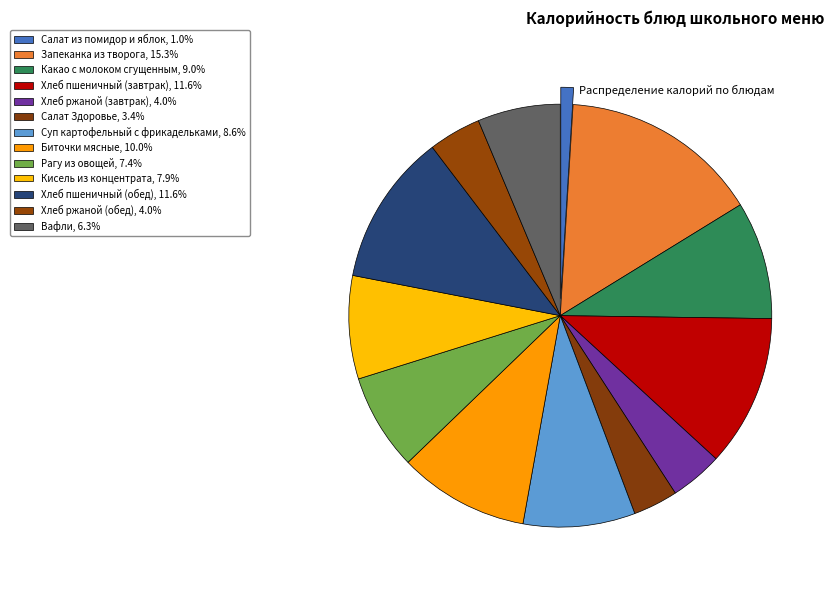

Does any single category account for the majority?

No